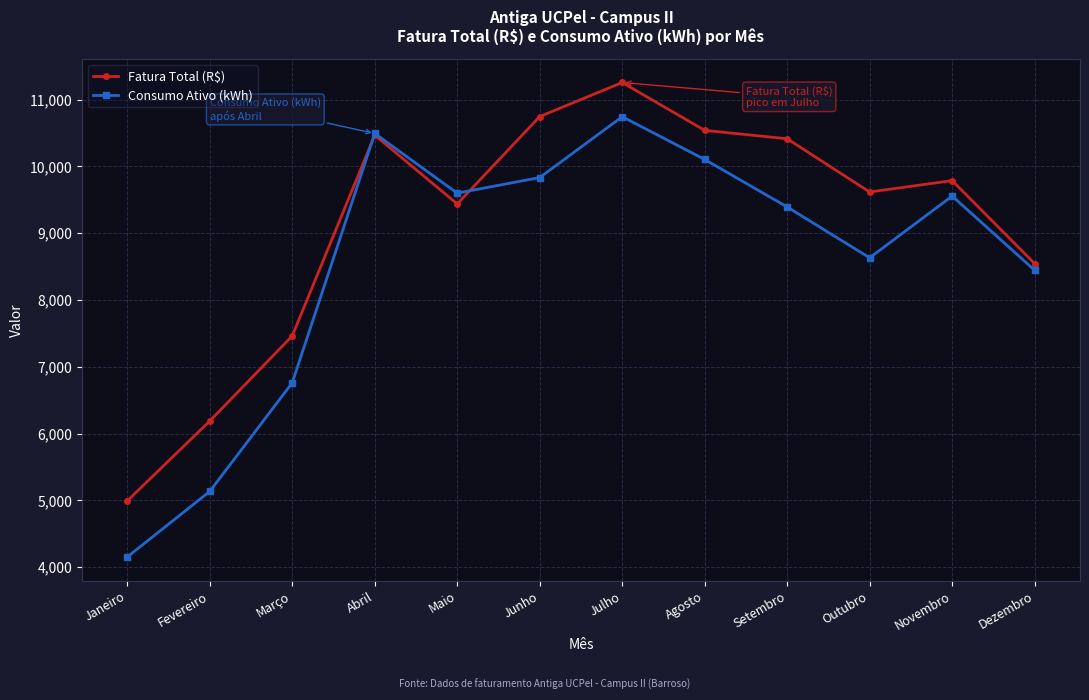

How many categories are shown in the chart?

12